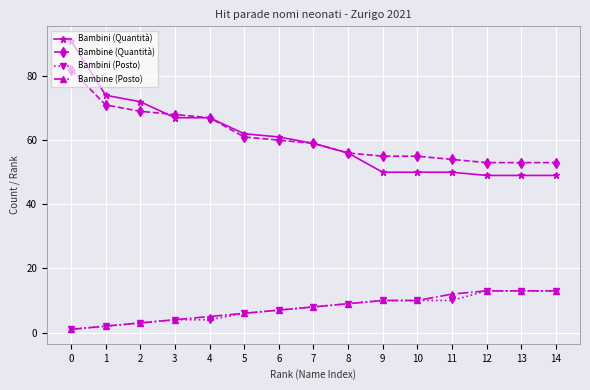

How many lines are shown in the chart?

4